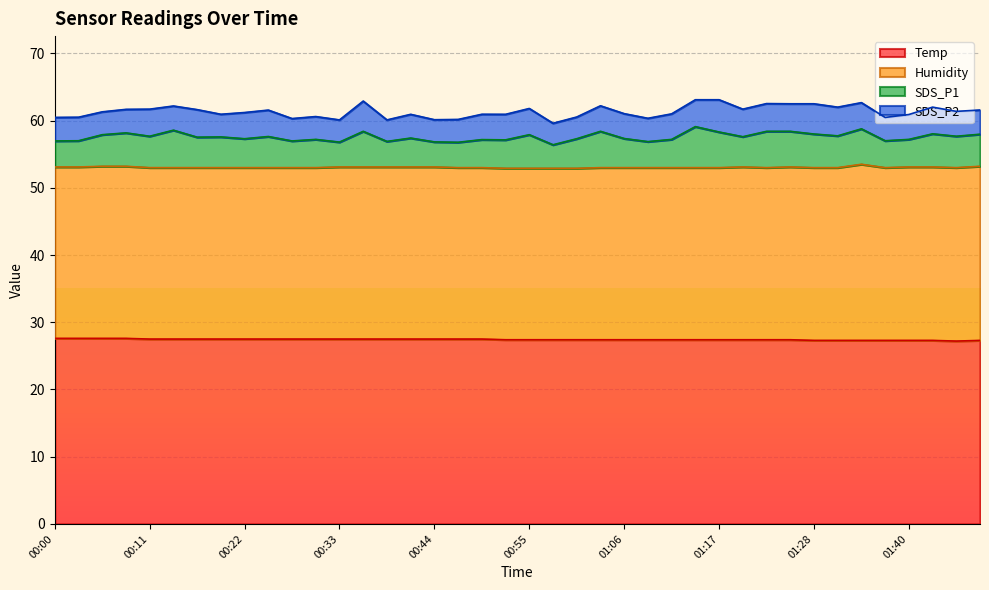

Does the chart display data point markers on the line(s)?

No